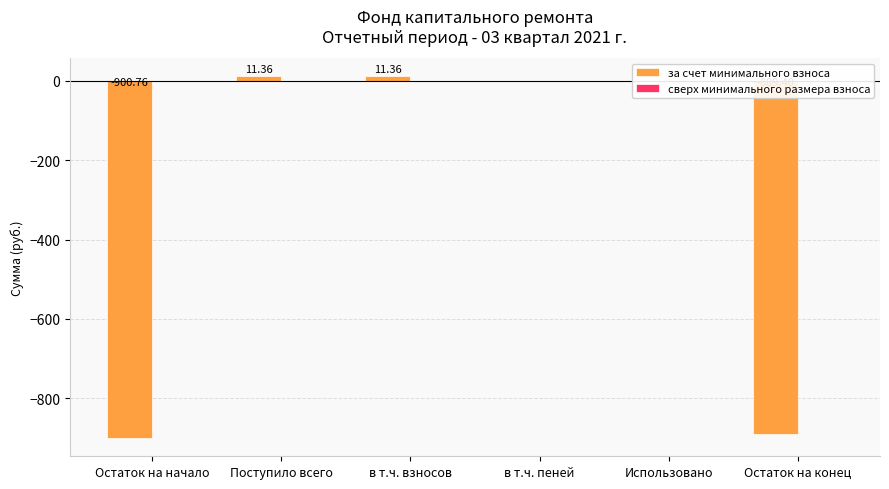

What is the change in value from Остаток на начало to Использовано?

+900.8